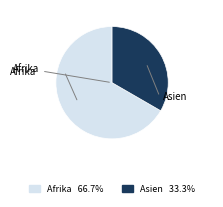

Combined, do Asien and Afrika account for over 50%?

Yes